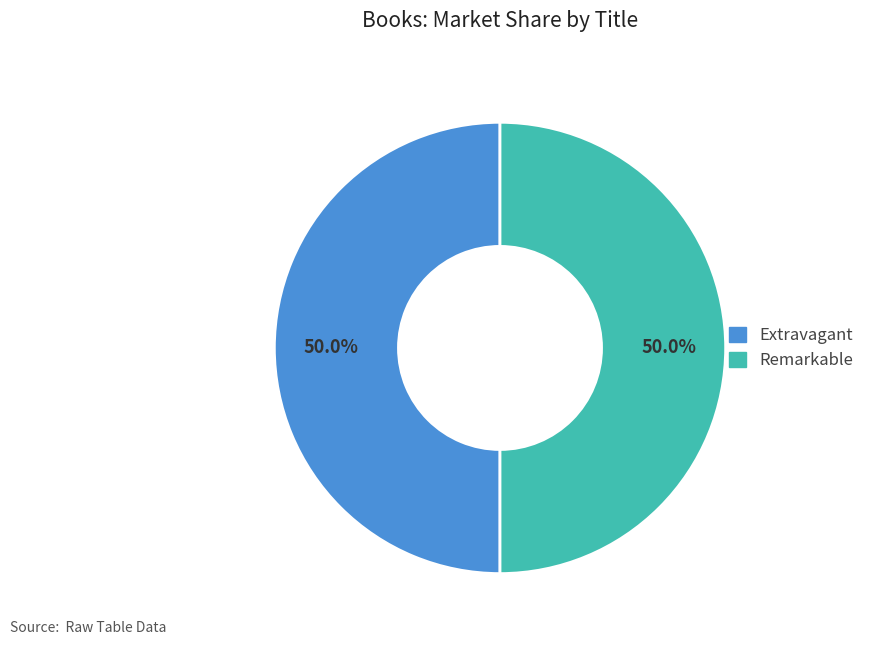

True or false: Extravagant accounts for 57% of the total.

False